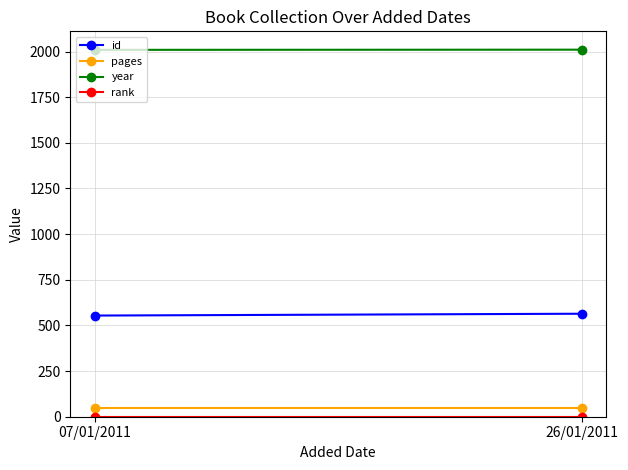

What is the sum of the pages values at 26/01/2011 and 07/01/2011?

96